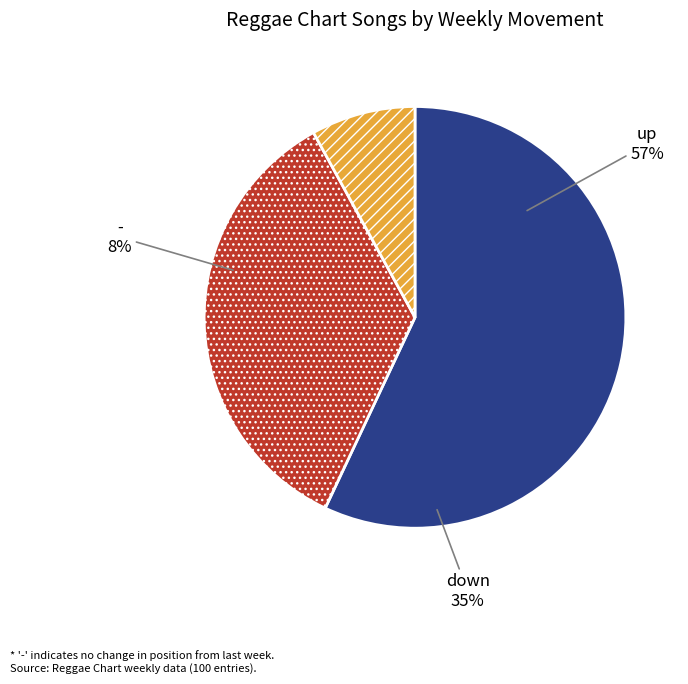

Combined, do up and down account for over 50%?

Yes